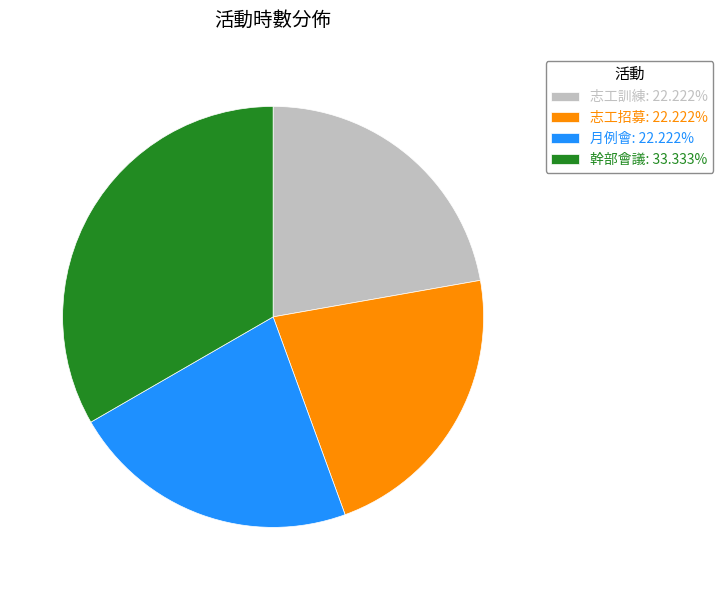

Do 月例會: 22.222% and 幹部會議: 33.333% together represent more than half of the pie?

Yes